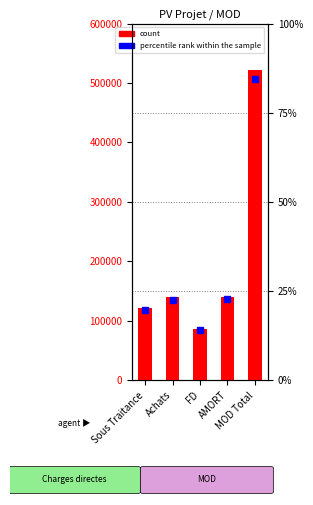

Where is the data nearest to the value 304600?

AMORT